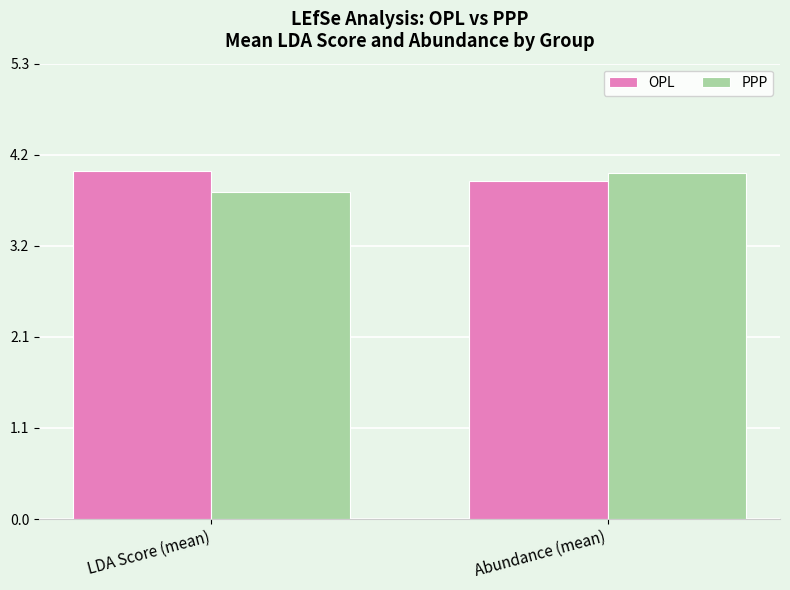

Count the PPP values in the range 3 to 4.

1